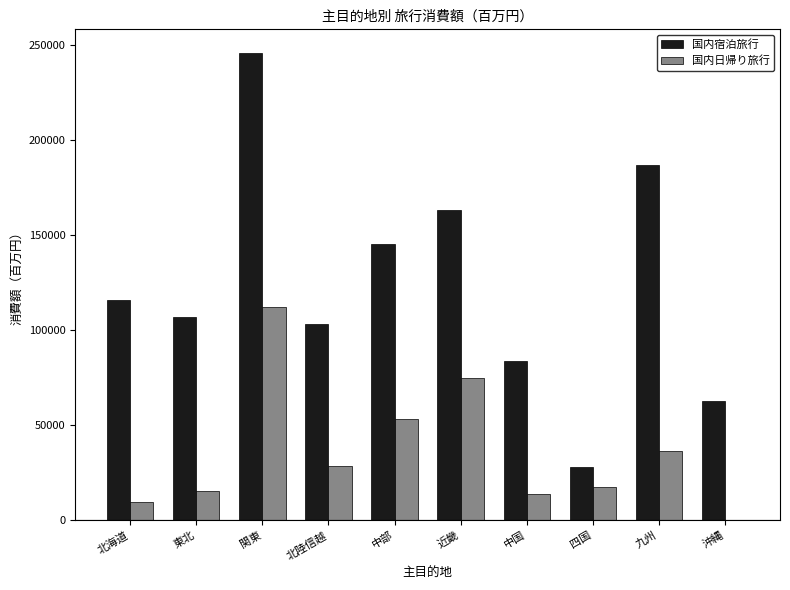

At which category does the chart reach its peak across all series?

関東